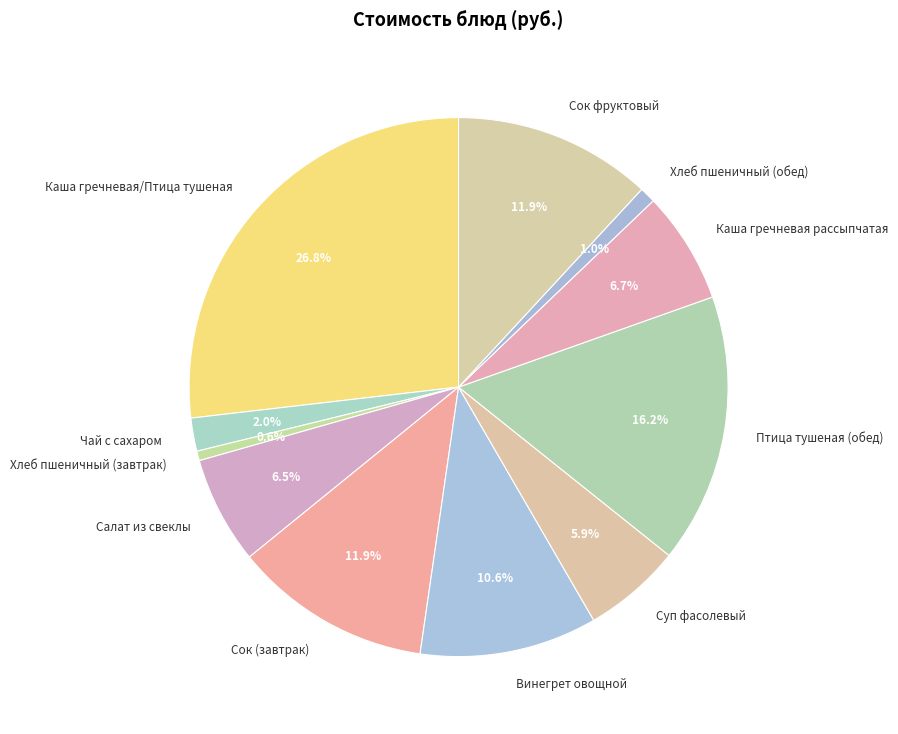

What is the largest slice in the pie chart?

Каша гречневая/Птица тушеная